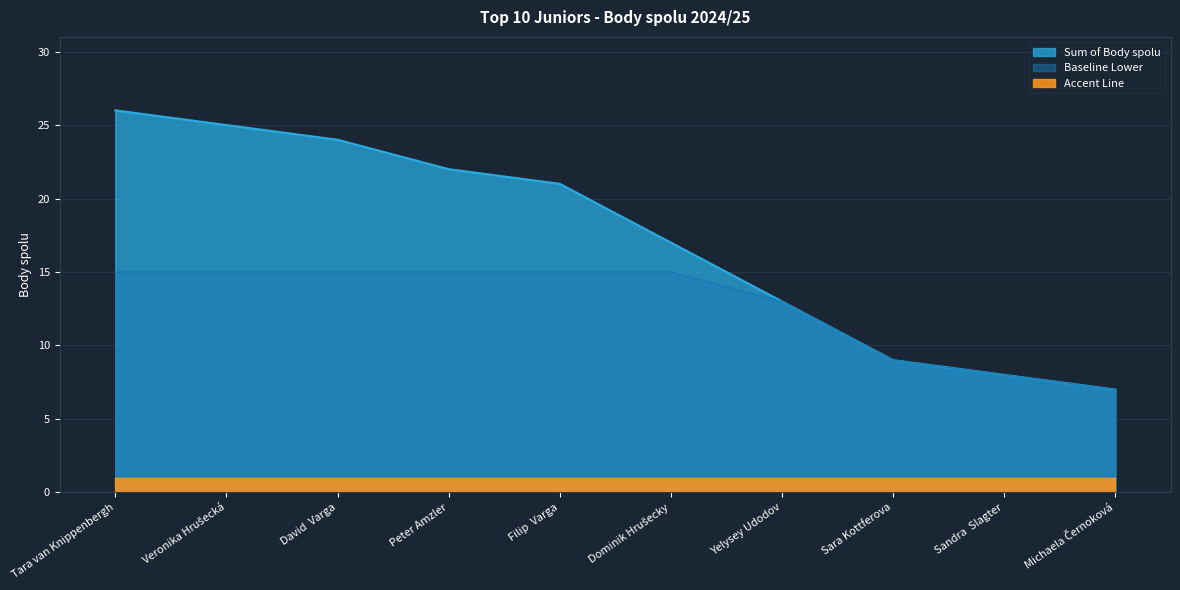

True or false: Baseline Lower has a value of 15 at Dominik Hrušecky.

True